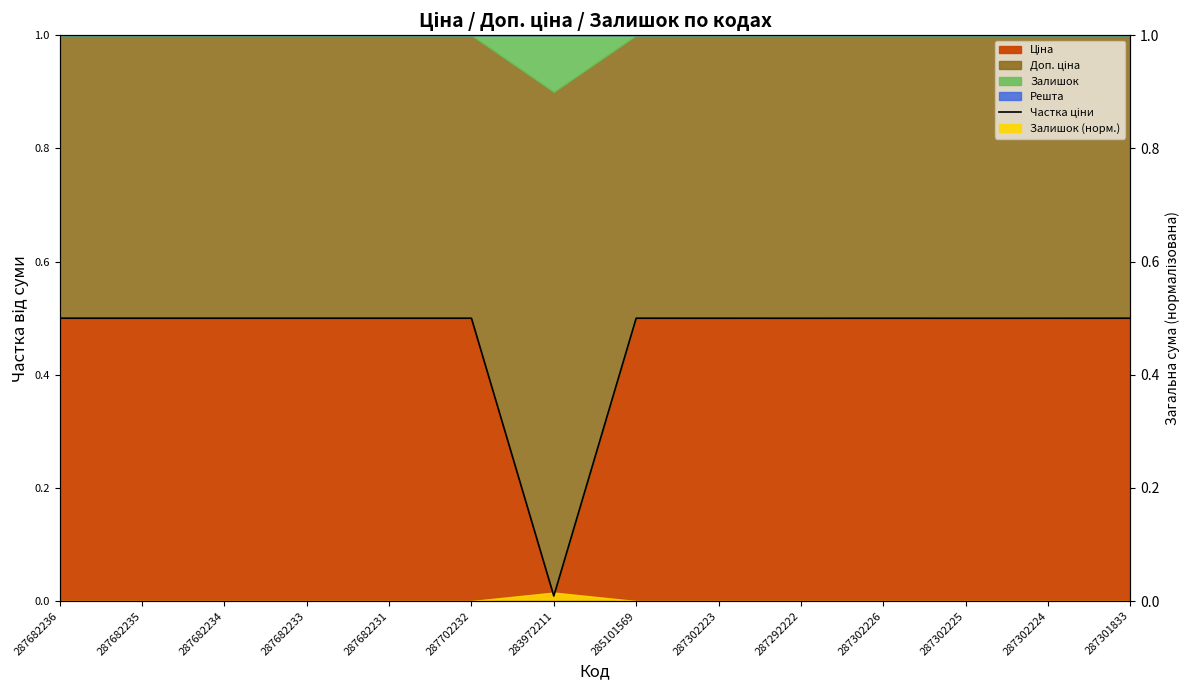

What value does the data have at 287302225?

0.5